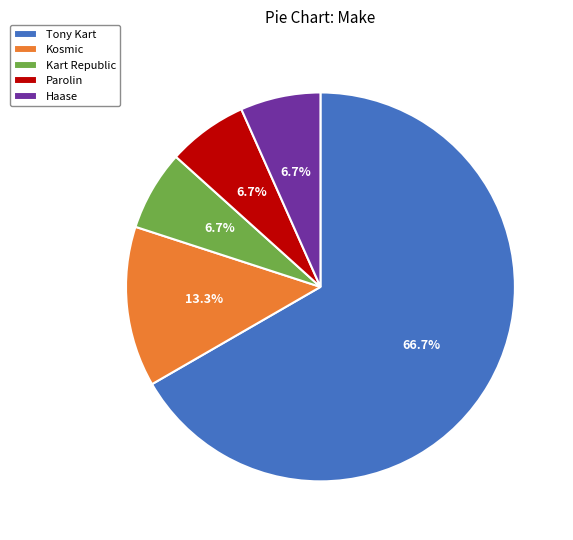

Is it true that Haase is 20% of the pie?

False